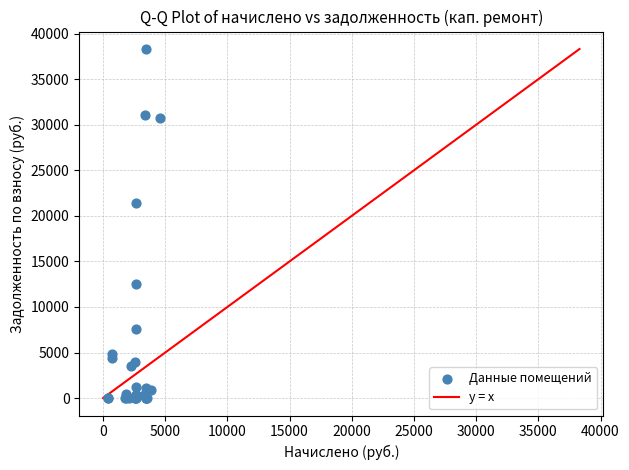

What Y value in the scatter plot is closest to 19155?

21393.9